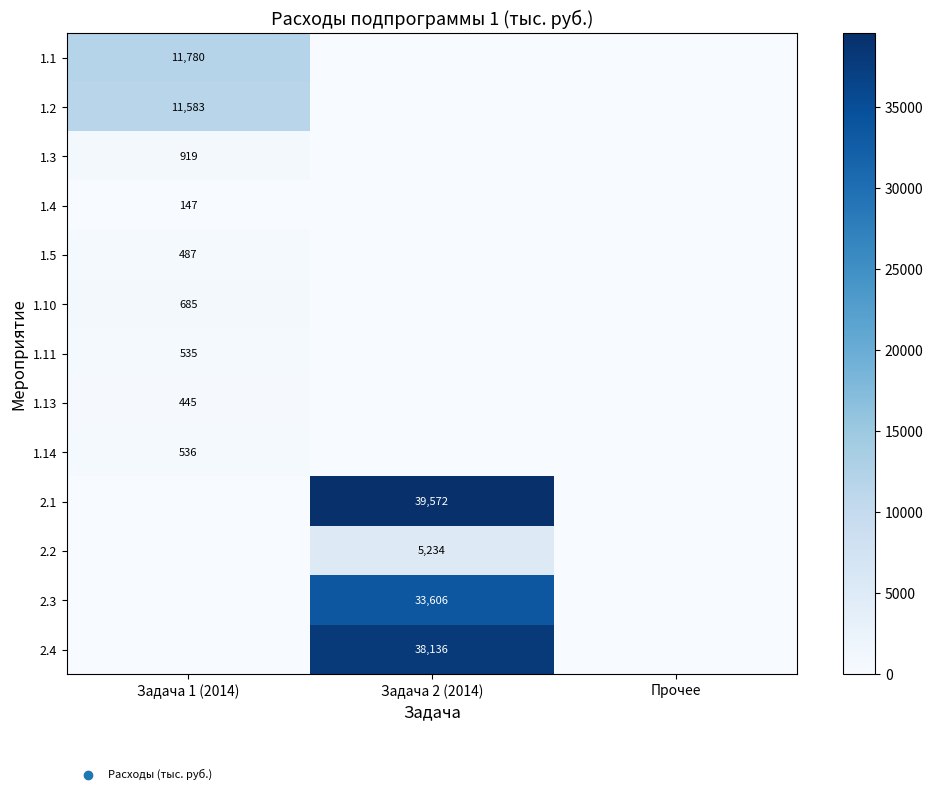

The value of 1.1 at Задача 1 (2014) is 4921. True or false?

False